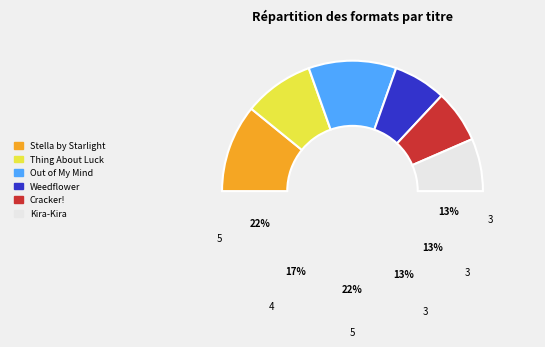

What is the largest slice in the pie chart?

Stella by Starlight